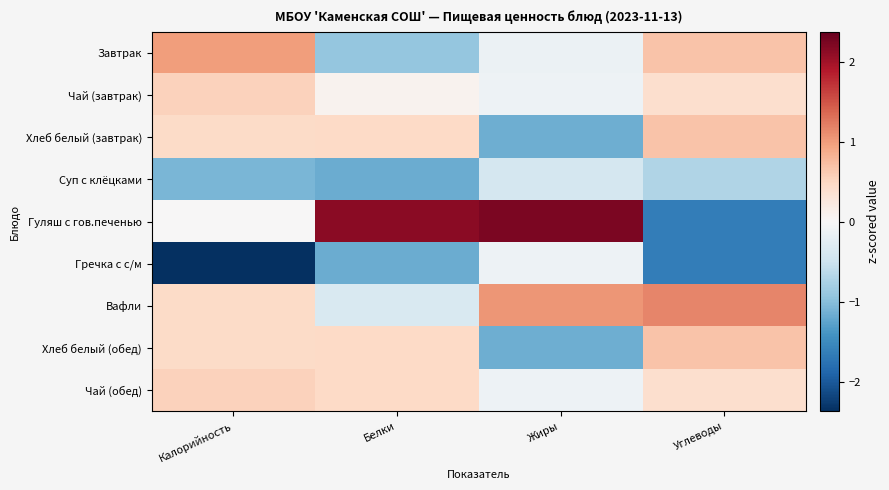

What is the smallest value displayed?

-2.4